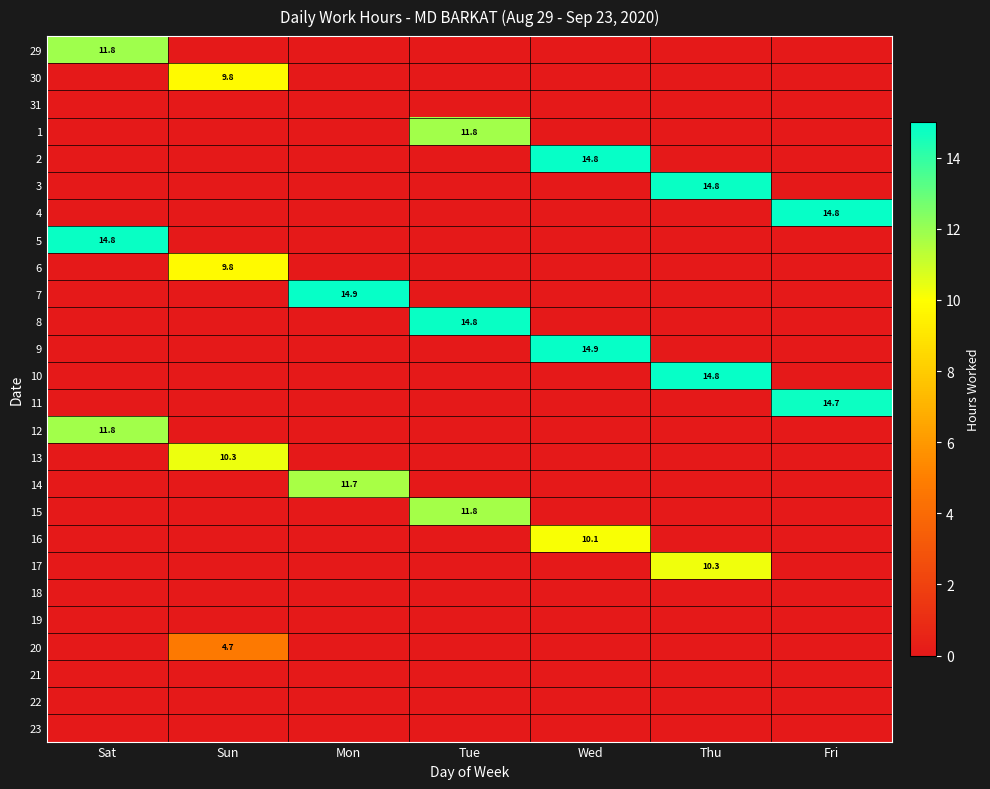

Is it true that 29 equals 11.8 at Sat?

True